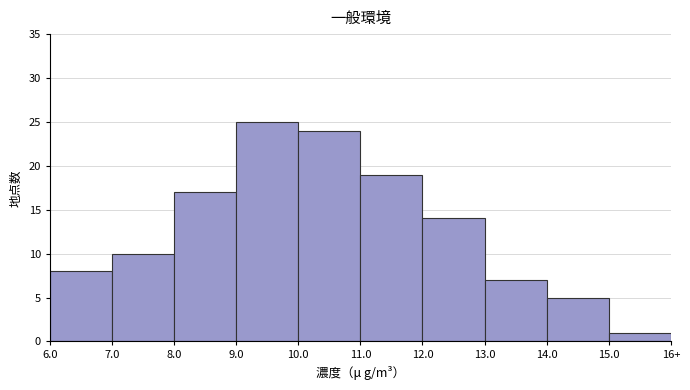

Reading left to right, what are all the values shown in this chart?

8	10	17	25	24	19	14	7	5	1